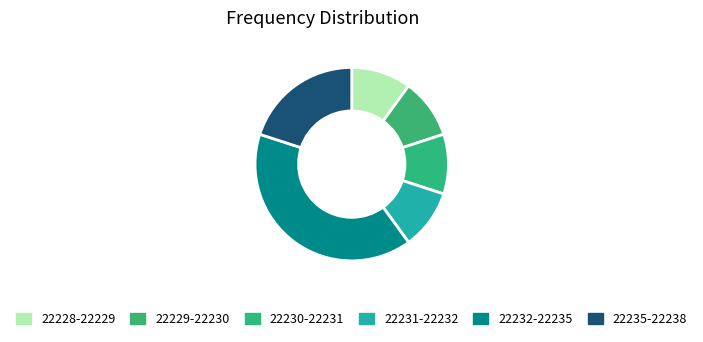

How many slices are in this pie chart?

6